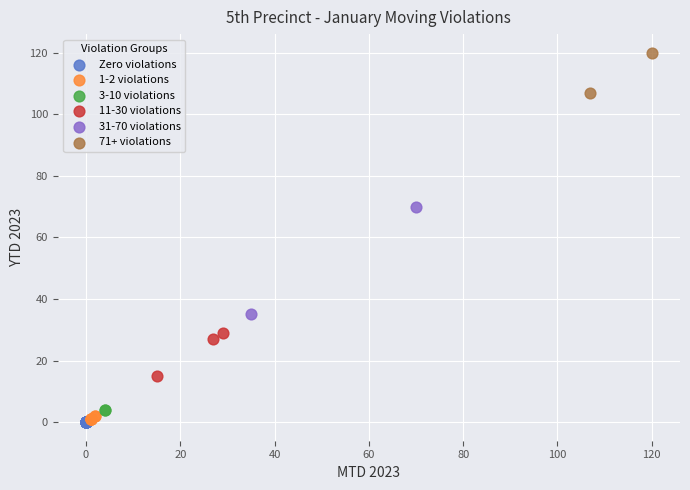

What are all the series names shown in the legend?

Zero violations, 1-2 violations, 3-10 violations, 11-30 violations, 31-70 violations, 71+ violations